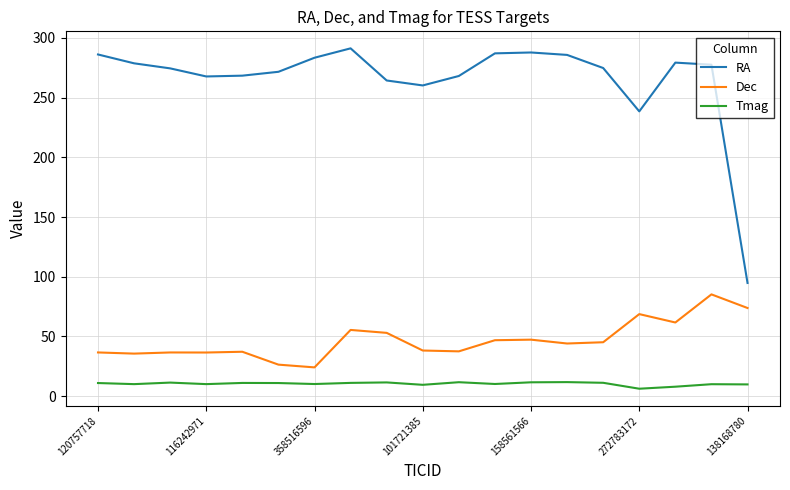

Which series has the largest total across all categories?

RA